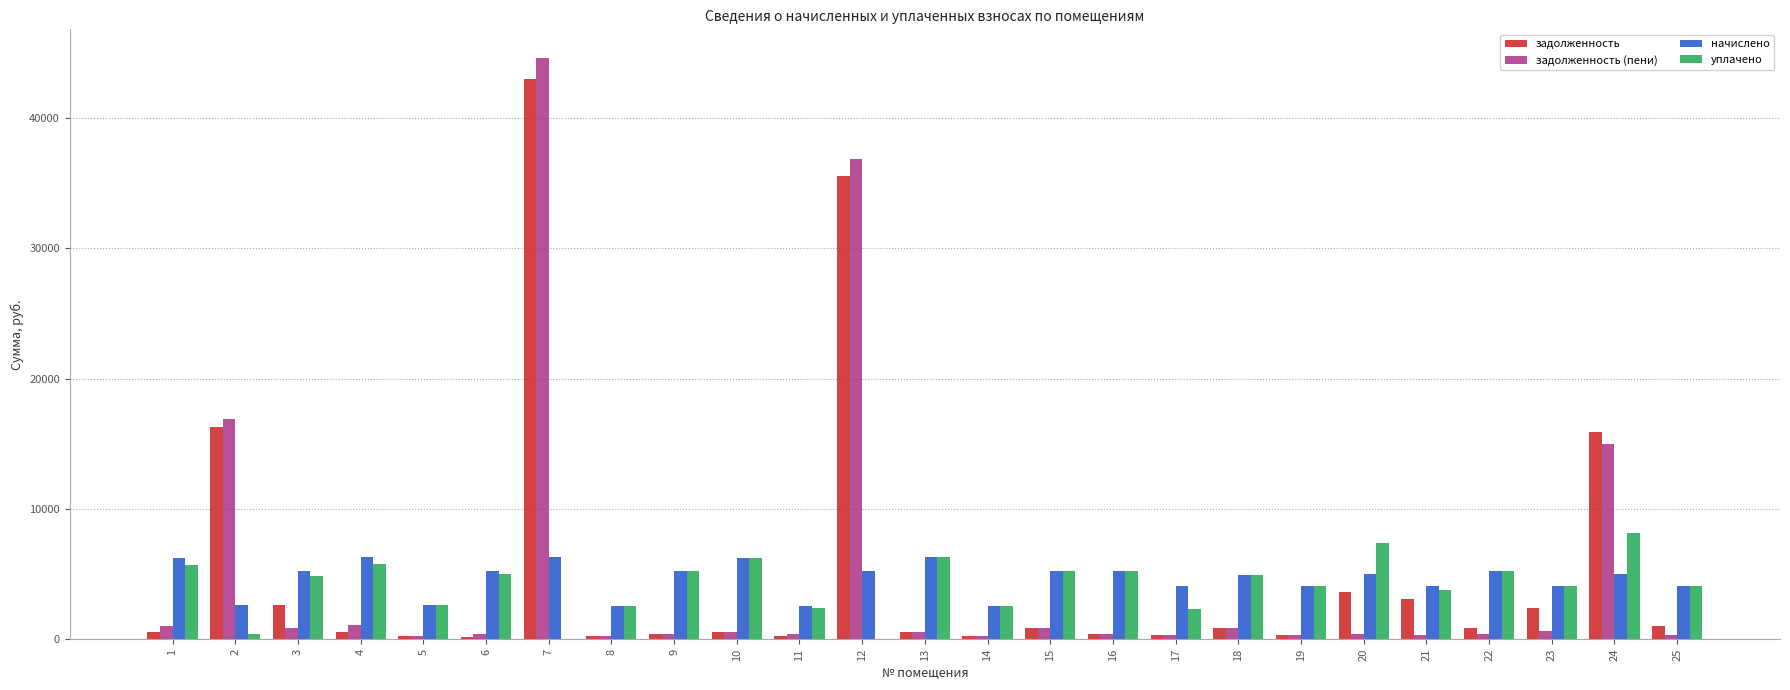

How many categories are shown in the chart?

25